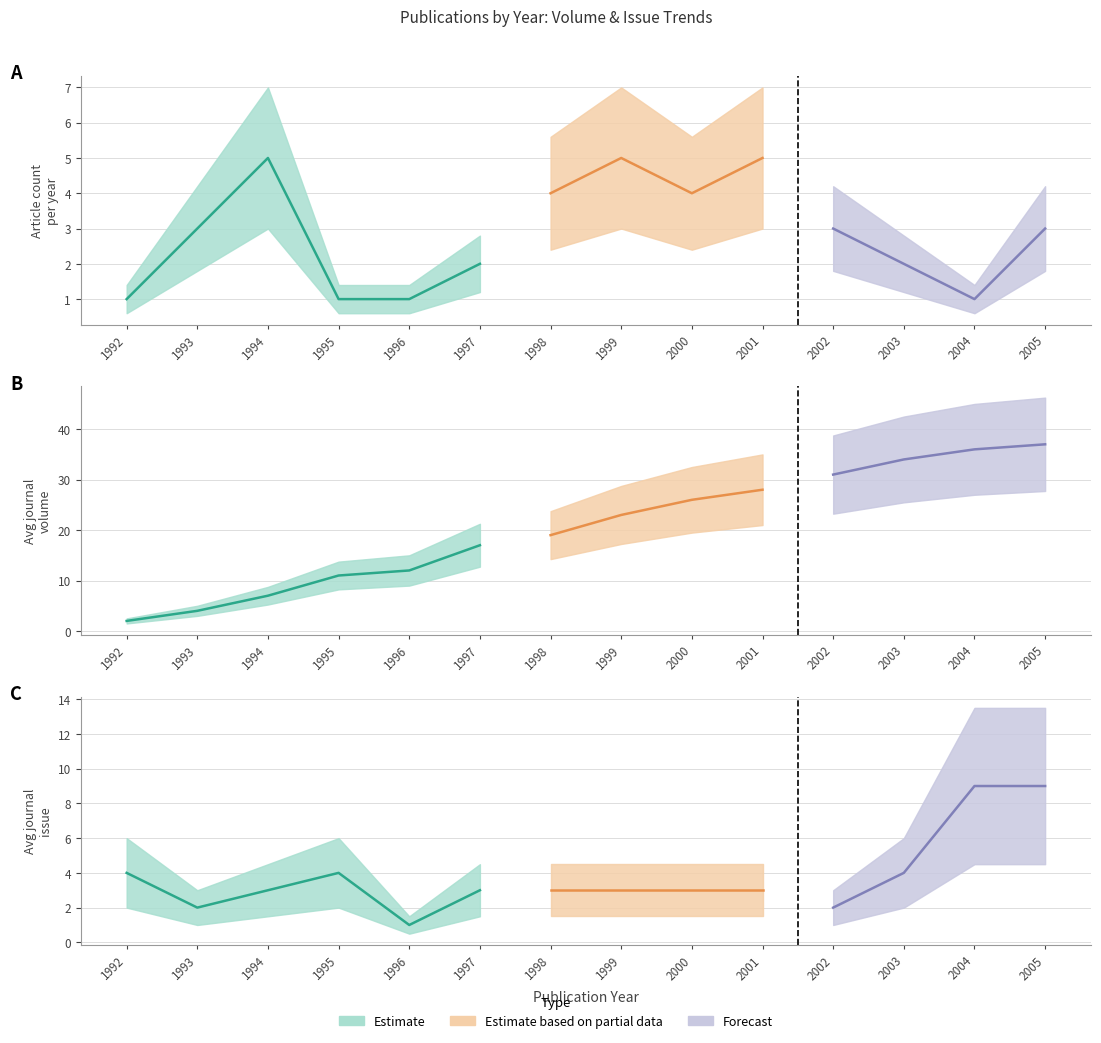

Which category has the lowest value in the Avg Journal Volume series?

1992